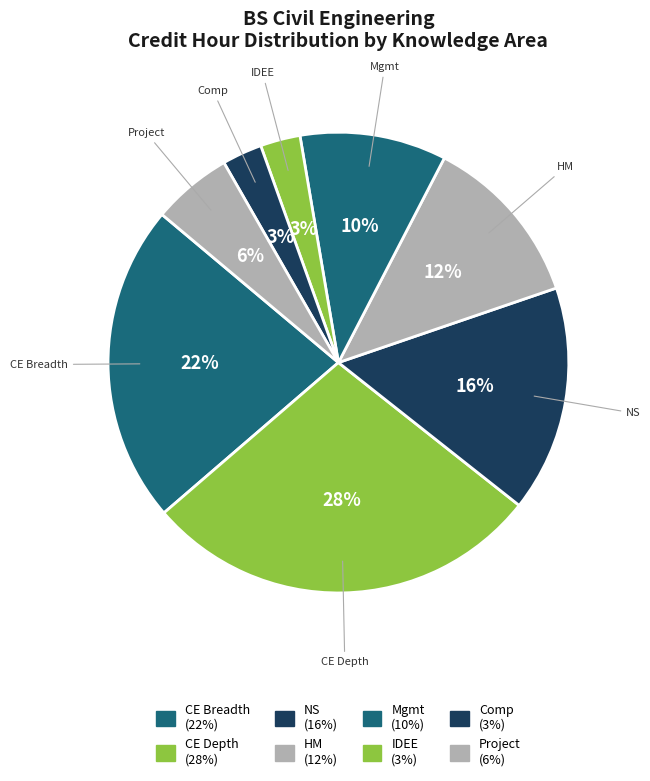

Which has a higher value, CE Breadth or Comp?

CE Breadth